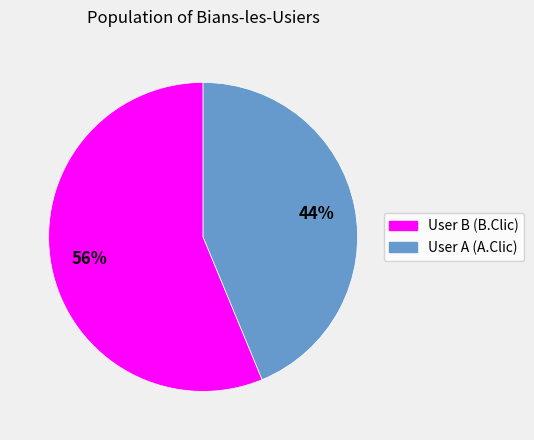

Approximately how many times larger is the value at User B (B.Clic) compared to User A (A.Clic)?

1.3